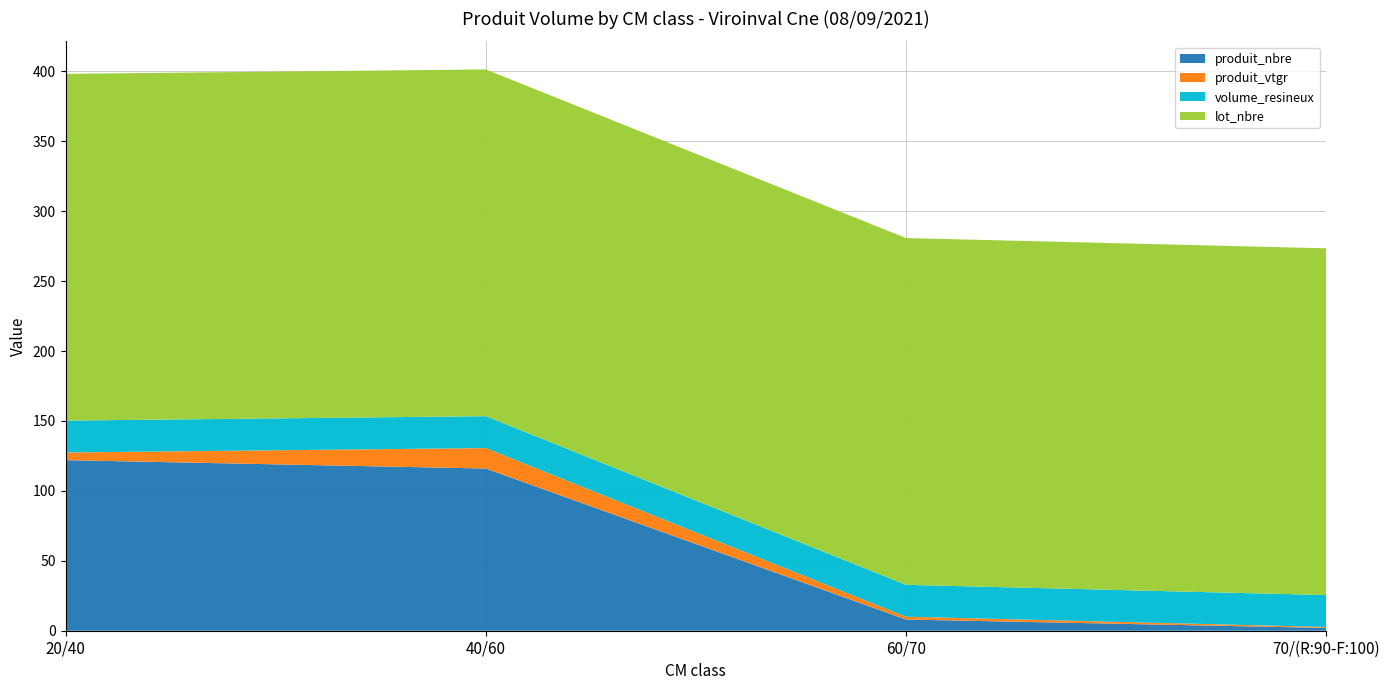

True or false: produit_nbre has a value of 8.0 at 60/70.

True